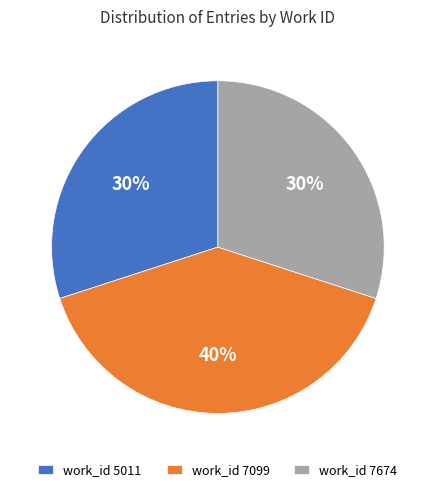

Combined, do work_id 7674 and work_id 7099 account for over 50%?

Yes